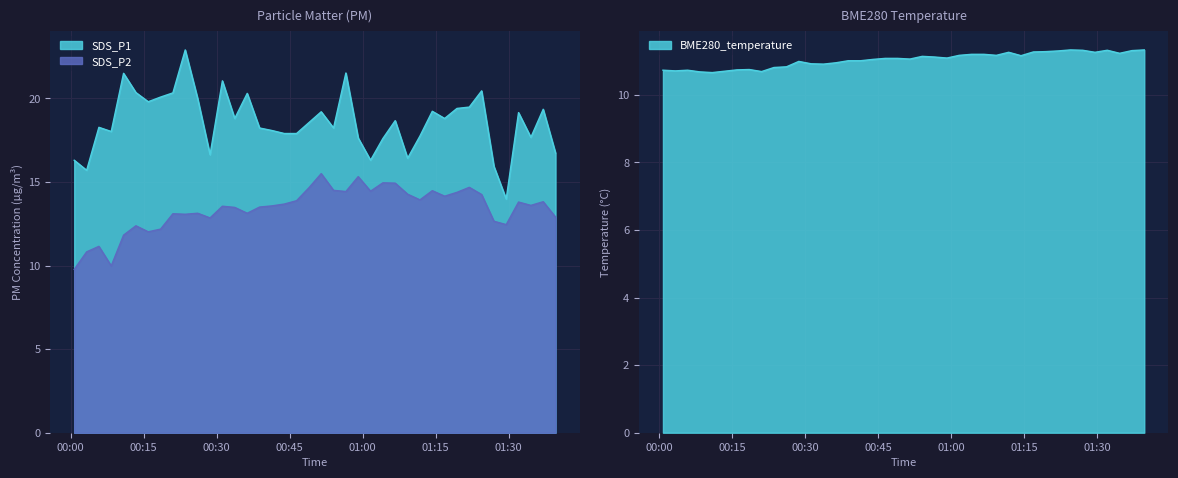

Rank the series by their maximum value, from highest to lowest.

SDS_P1, SDS_P2, BME280_temperature